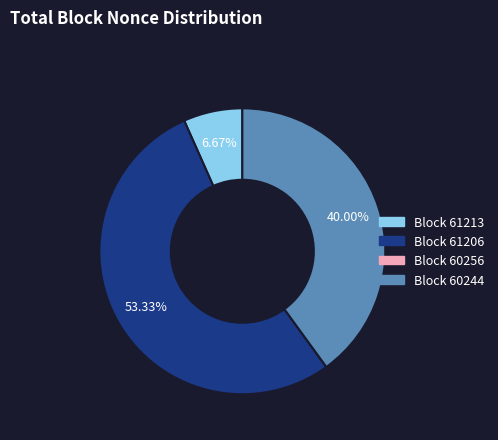

Does any single category account for the majority?

Yes